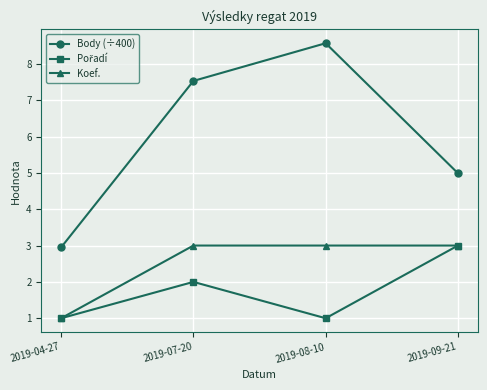

At how many categories does at least one series exceed 6?

2